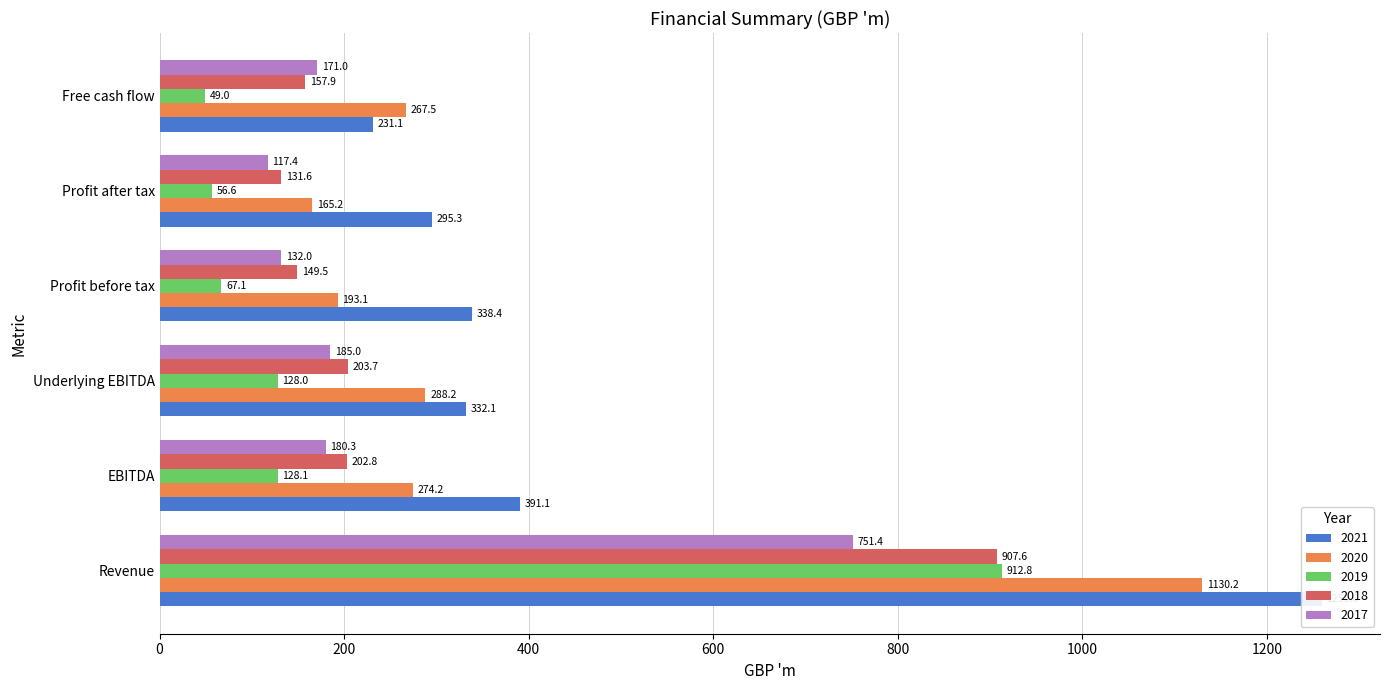

Reading right to left, what are all the values shown in this chart?

2021: 231.1	295.3	338.4	332.1	391.1	1259.6
2020: 267.5	165.2	193.1	288.2	274.2	1130.2
2019: 49.0	56.6	67.1	128.0	128.1	912.8
2018: 157.9	131.6	149.5	203.7	202.8	907.6
2017: 171.0	117.4	132.0	185.0	180.3	751.4